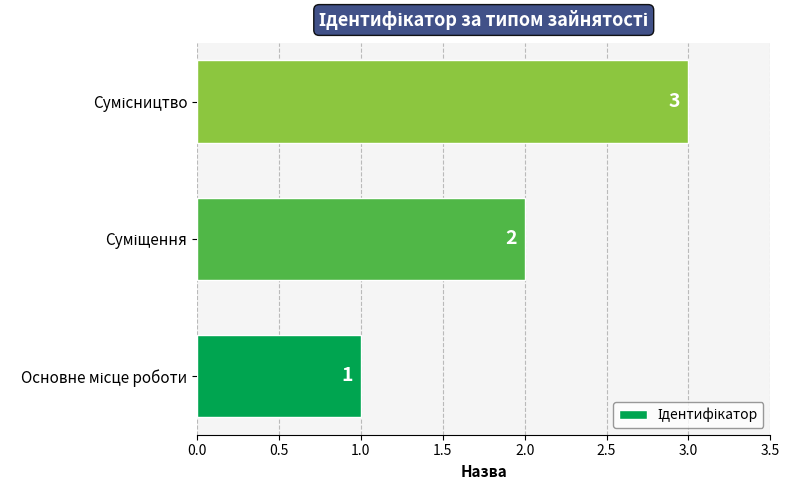

Count the values in the range 1 to 3.

3